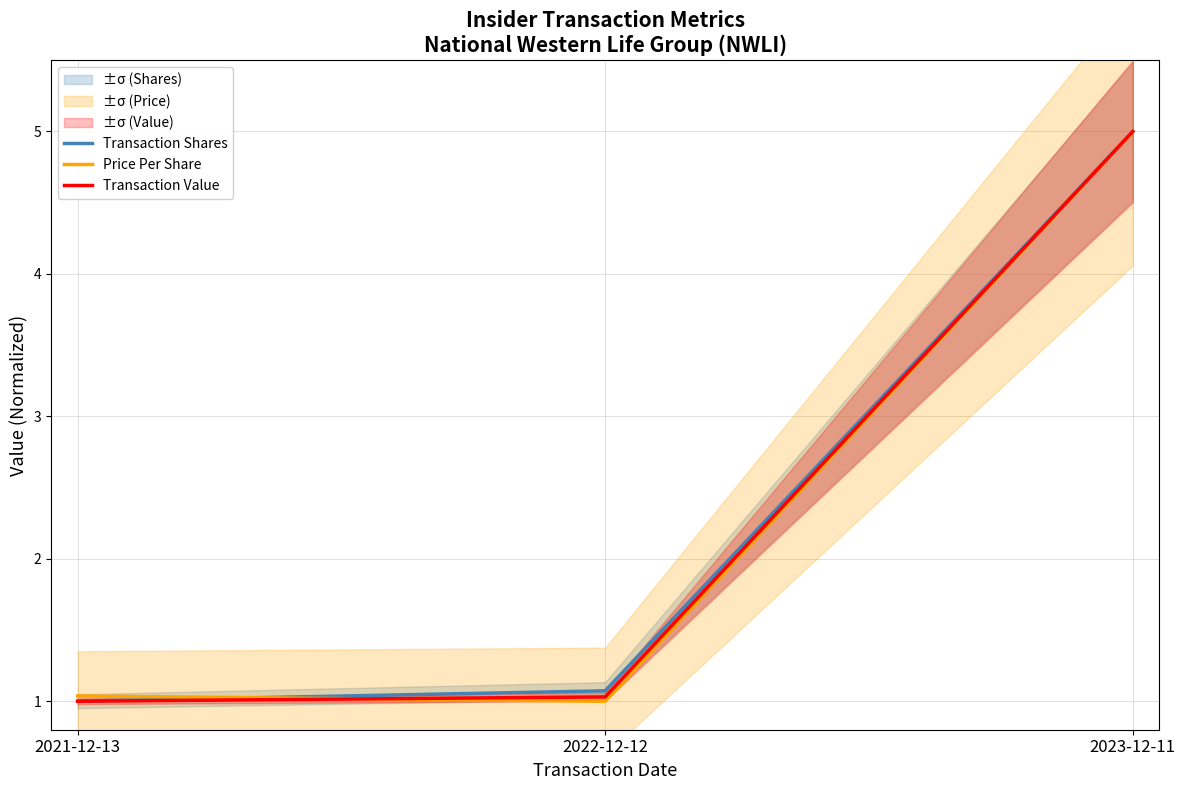

At which label is Transaction Value closest to 3?

2022-12-12